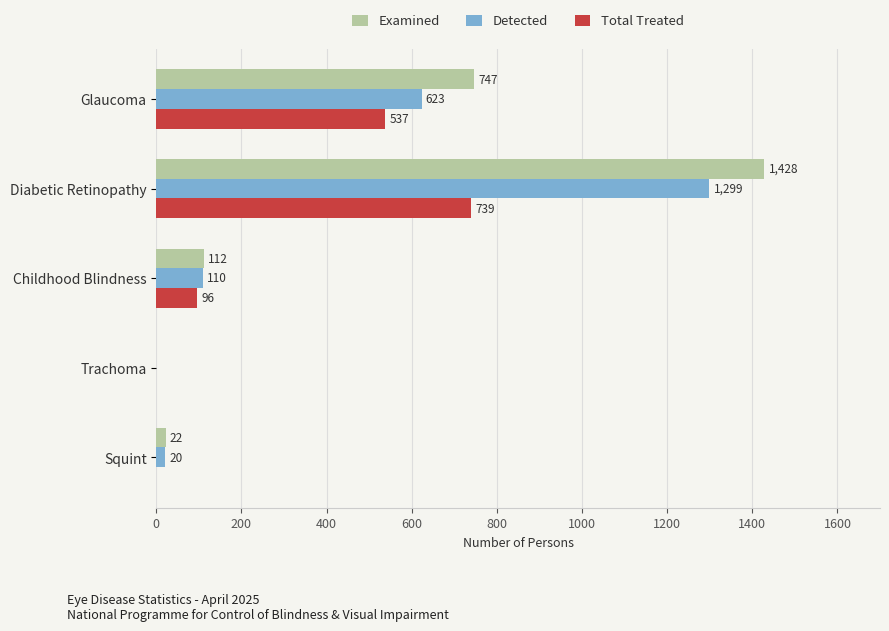

Which series has the largest total across all categories?

Examined